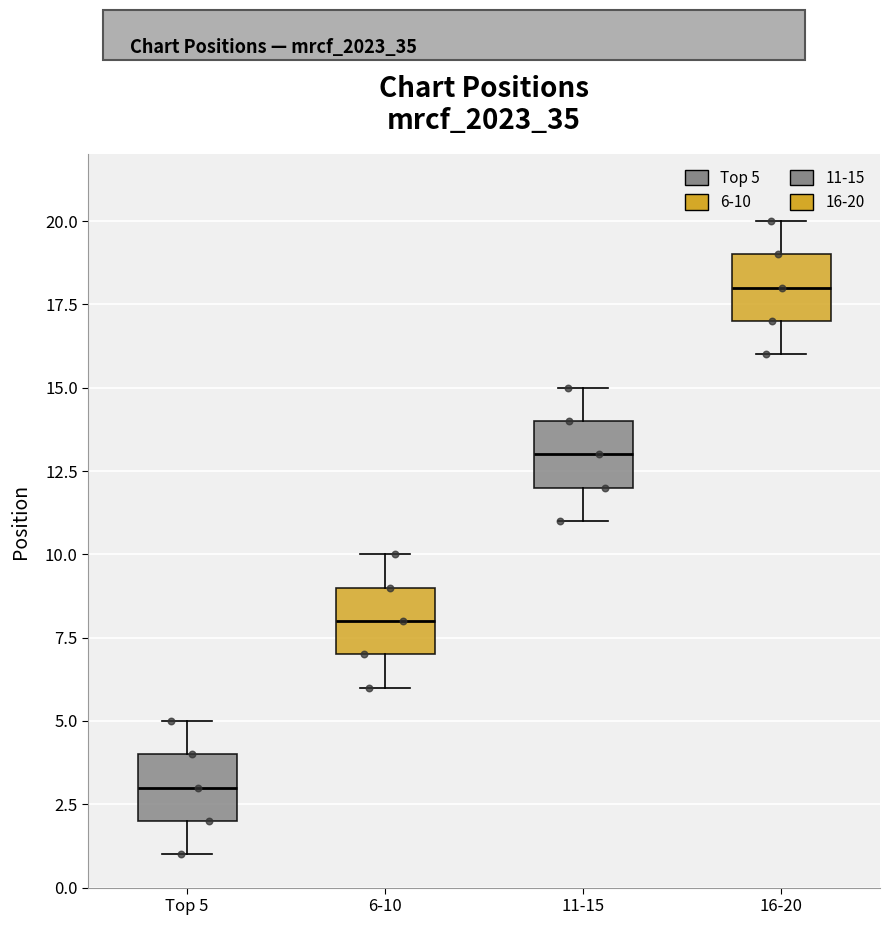

Reading left to right, transcribe this box plot: for each box, give where its median line is, the range the box spans, and where its two whiskers end, as read against the y-axis. The values are not printed on the chart, so give them approximately, as read against the axis.

Top 5: median 3, box 2 to 4, whiskers 1 to 5
6-10: median 8, box 7 to 9, whiskers 6 to 10
11-15: median 13, box 12 to 14, whiskers 11 to 15
16-20: median 18, box 17 to 19, whiskers 16 to 20